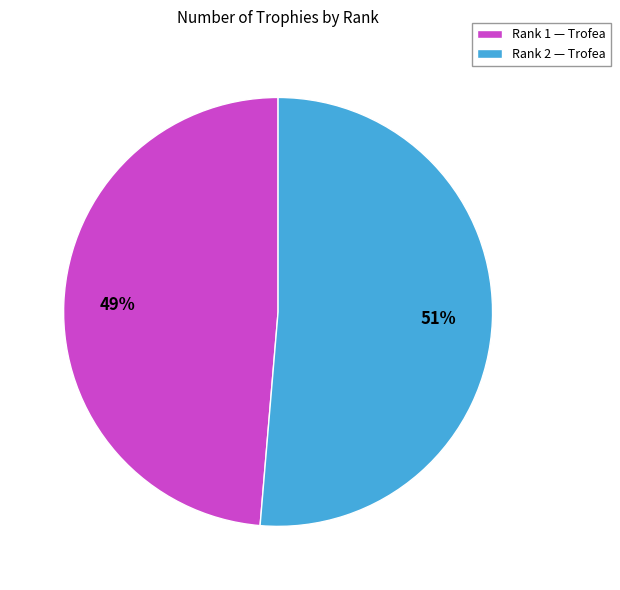

Is it true that Rank 2 — Trofea is 36% of the pie?

False